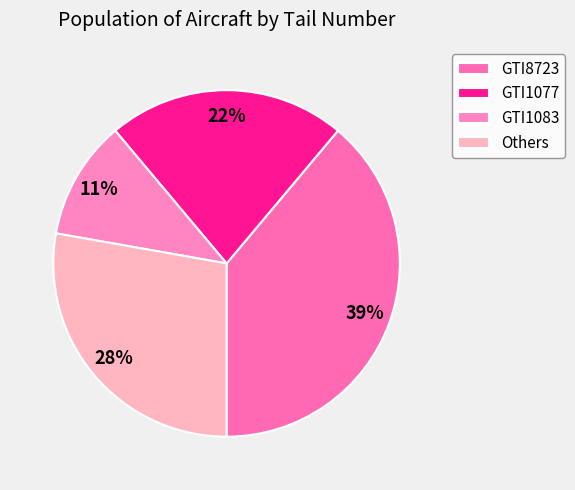

To the nearest percent, what is the average slice percentage?

25%